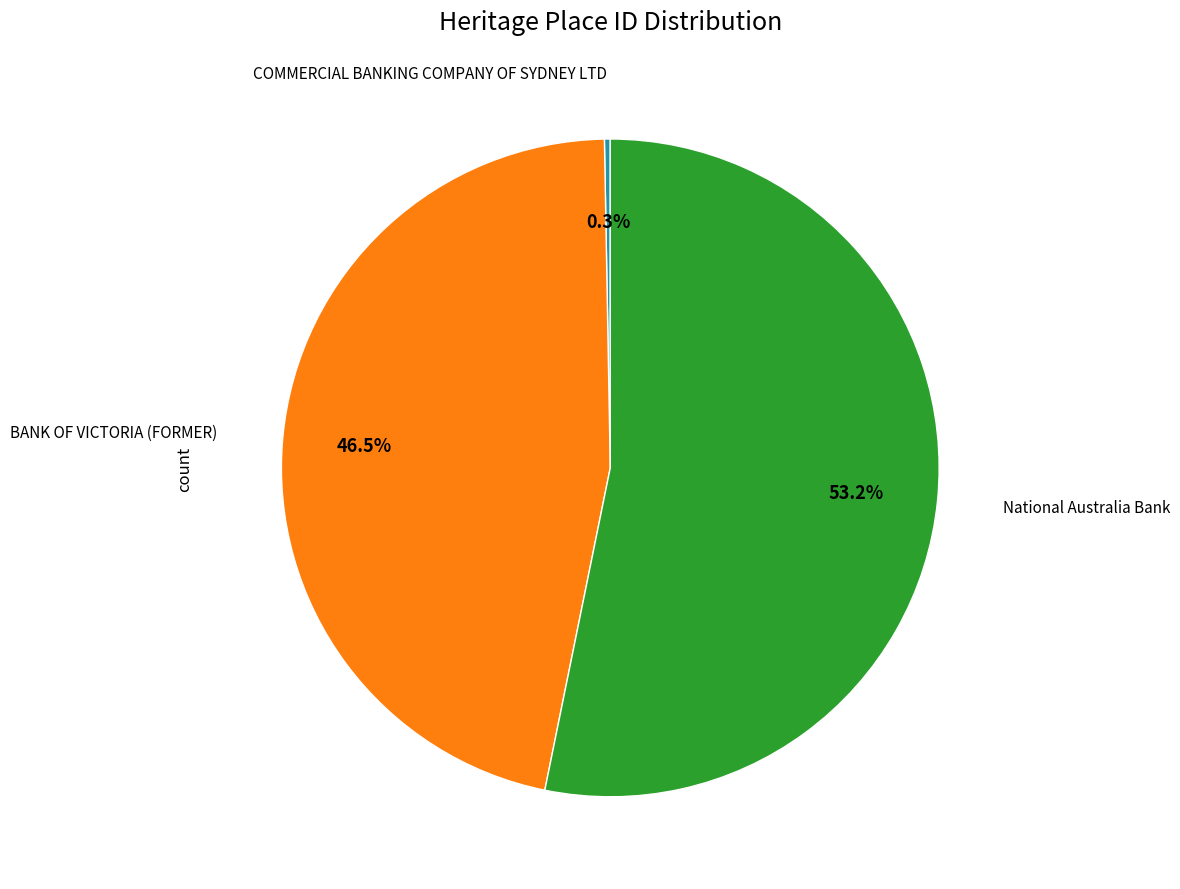

Is there a majority slice in this chart?

Yes